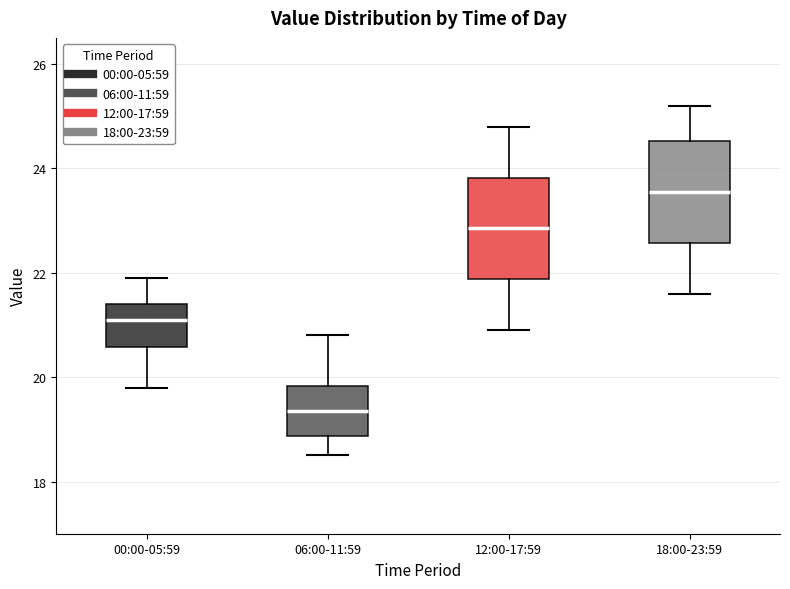

Reading left to right, read every box against the y-axis: the position of its median line, the range the box covers, and the ends of its whiskers. The values are not printed on the chart, so give them approximately, as read against the axis.

00:00-05:59: median 21.2, box 20.6 to 21.4, whiskers 19.8 to 22.0
06:00-11:59: median 19.4, box 18.8 to 19.8, whiskers 18.6 to 20.8
12:00-17:59: median 22.8, box 21.8 to 23.8, whiskers 21.0 to 24.8
18:00-23:59: median 23.6, box 22.6 to 24.6, whiskers 21.6 to 25.2